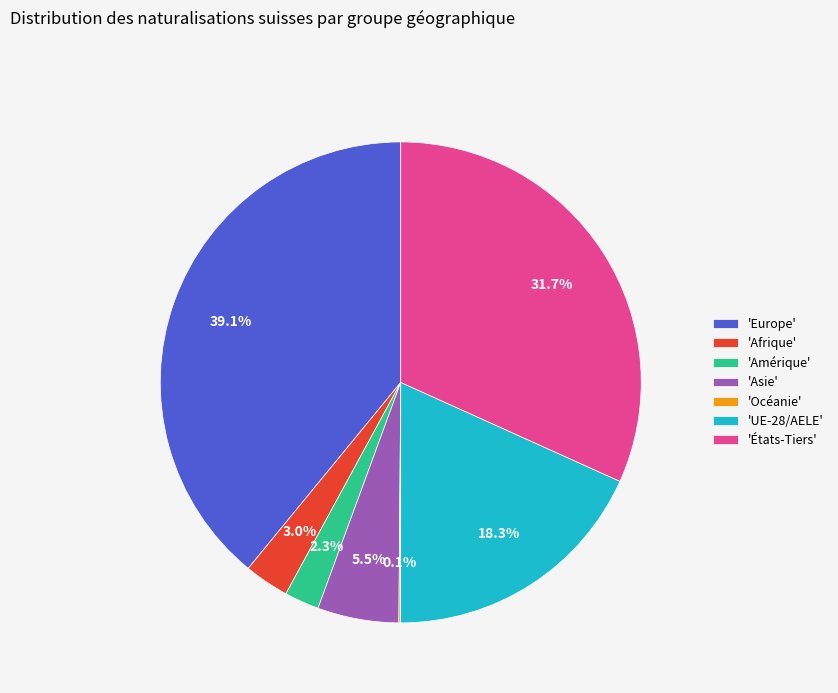

Which has a higher value, 'Amérique' or 'Asie'?

'Asie'